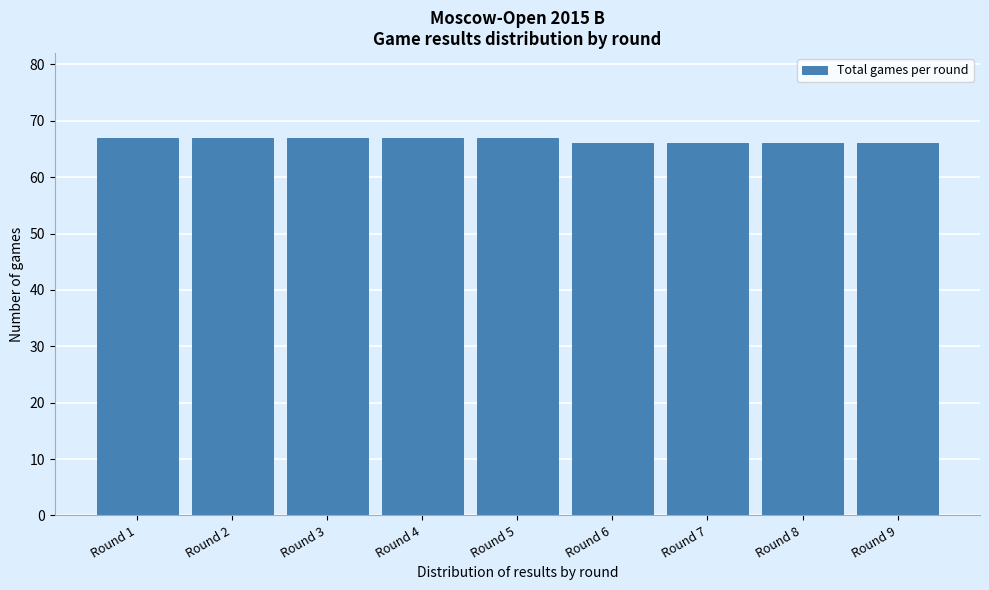

Reading left to right, extract all data points from this chart.

67	67	67	67	67	66	66	66	66